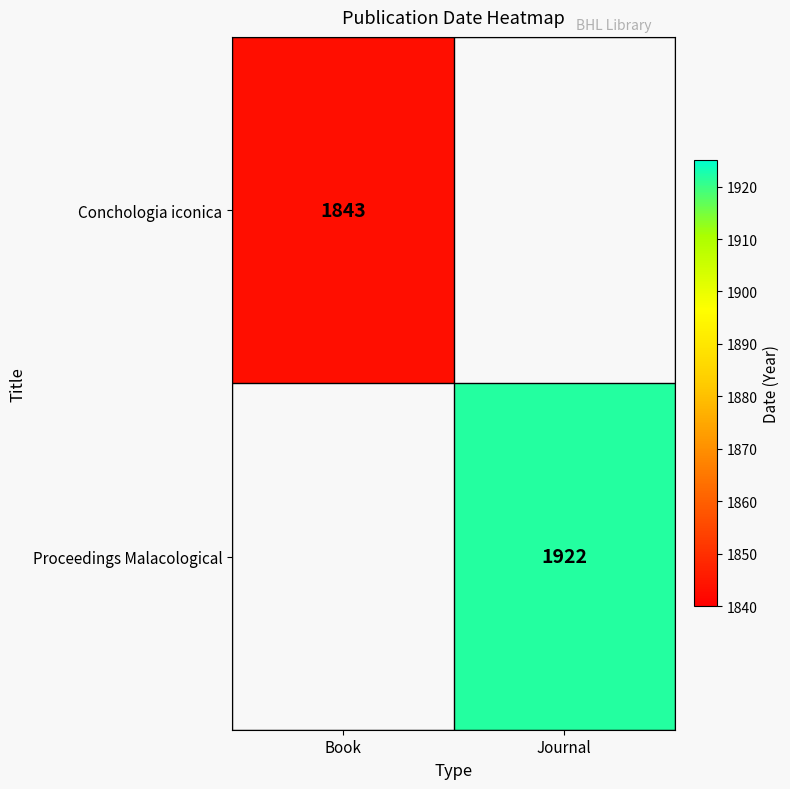

At how many categories does at least one series exceed 1876?

1